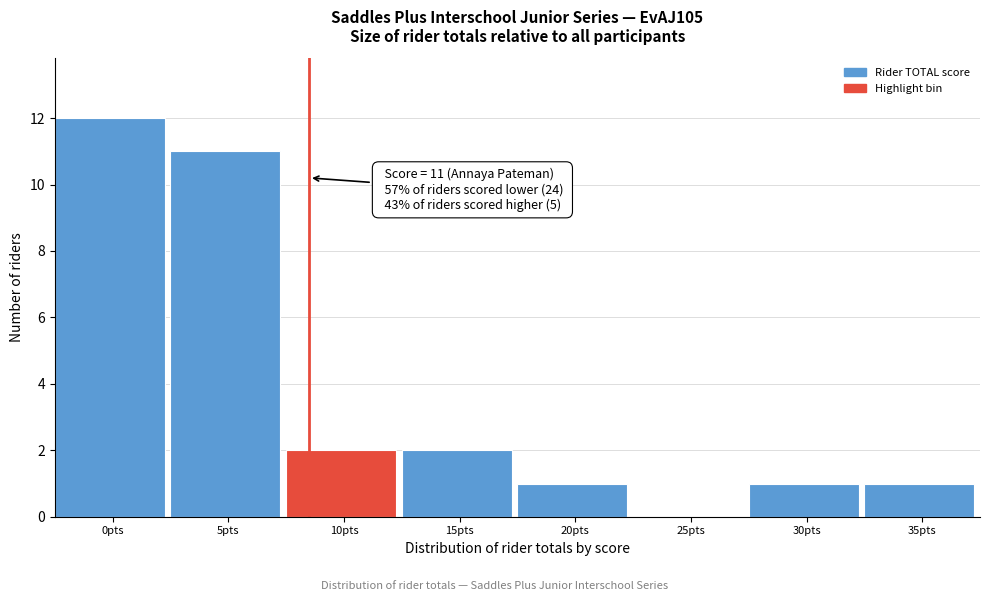

Reading right to left, list all the values displayed in this chart.

35pts=1	30pts=1	25pts=0	20pts=1	15pts=2	10pts=2	5pts=11	0pts=12